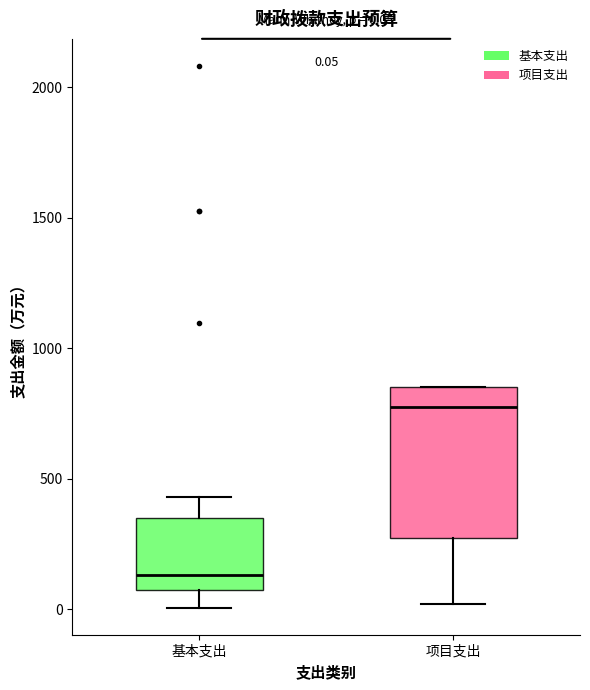

Comparing the boxes themselves (not the whiskers), which one is the tallest?

项目支出